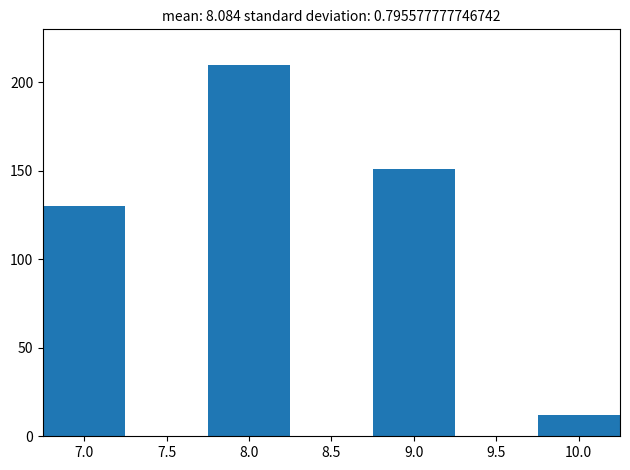

Reading left to right, transcribe this chart: for each bar, give the range it covers on the x-axis and its height. The values are not printed on the chart, so give them approximately, as read against the axis.

6.75 to 7.25: 130
7.25 to 7.75: 0
7.75 to 8.25: 210
8.25 to 8.75: 0
8.75 to 9.25: 150
9.25 to 9.75: 0
9.75 to 10.25: 10